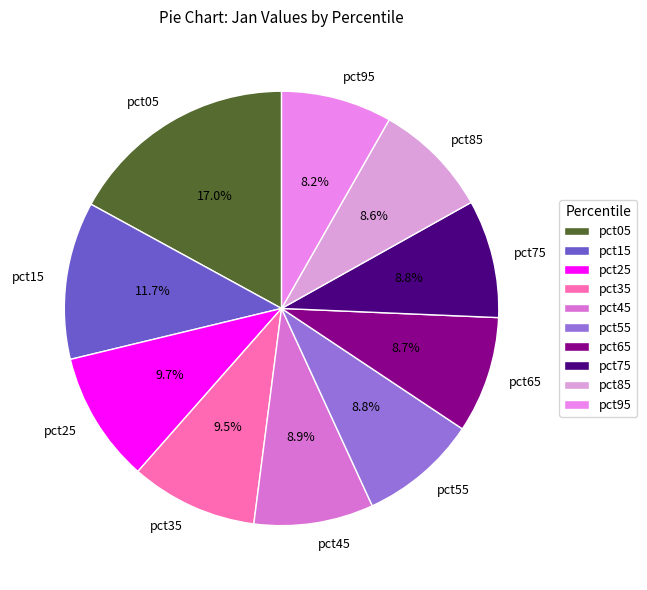

Is it true that pct45 is 9% of the pie?

True